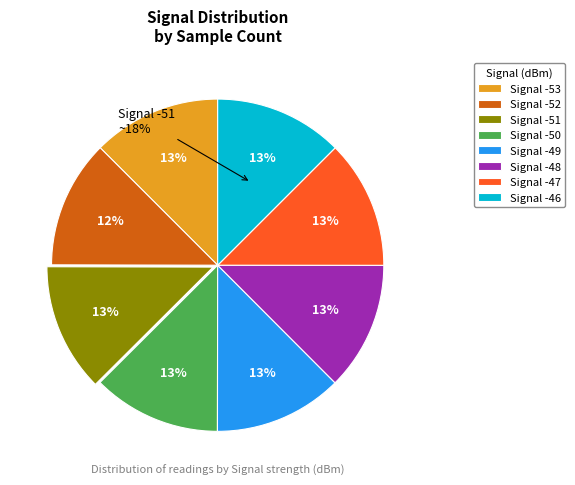

To the nearest percent, what percentage of the pie is -49?

13%